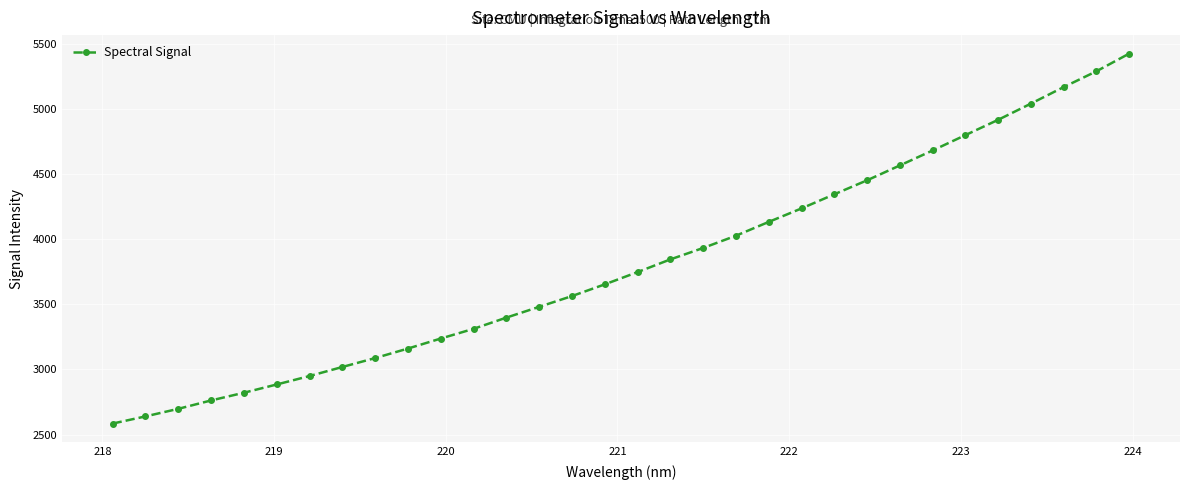

Does the chart display data point markers on the line(s)?

Yes